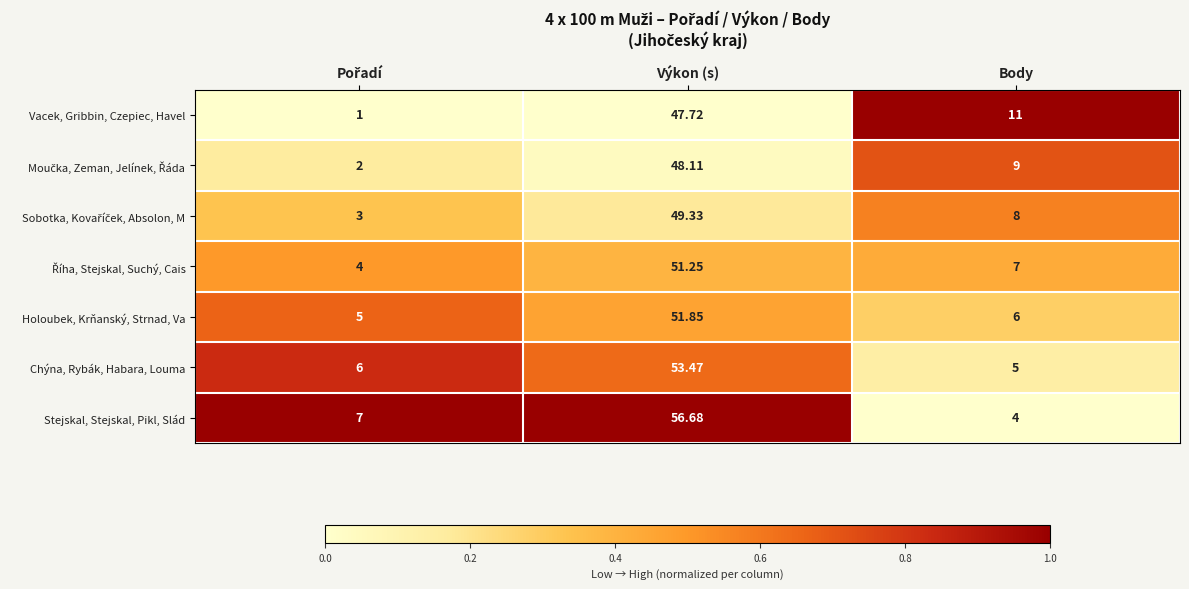

Which series has the largest range (max minus min)?

Stejskal, Stejskal, Pikl, Slád